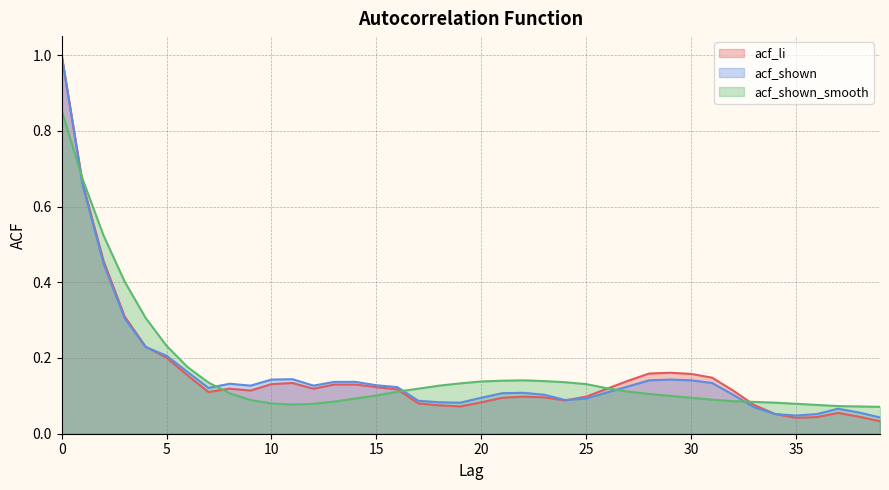

How many times do acf_shown and acf_shown_smooth cross each other?

5